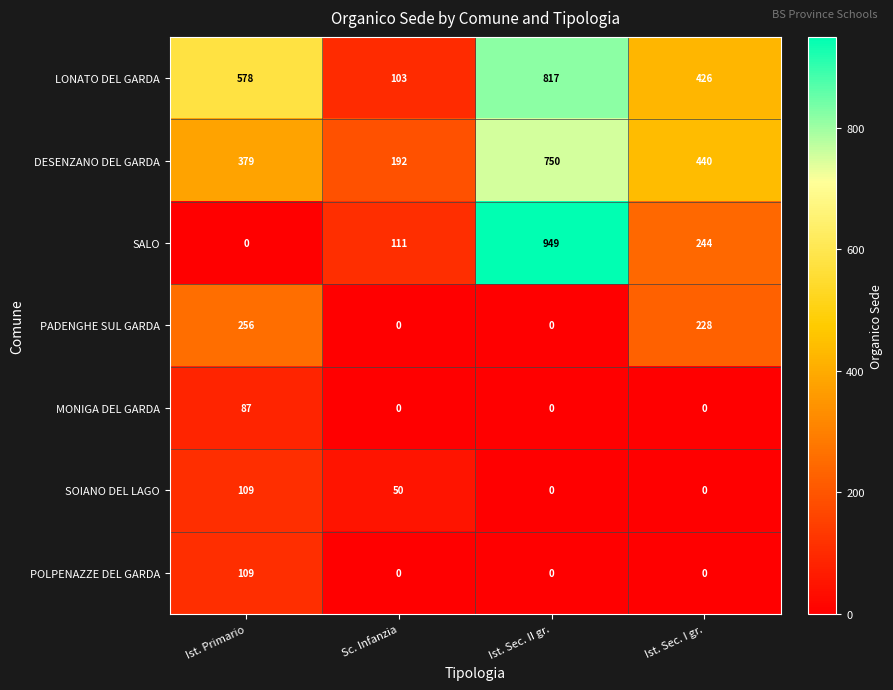

The LONATO DEL GARDA series shows 103 at Sc. Infanzia. True or false?

True